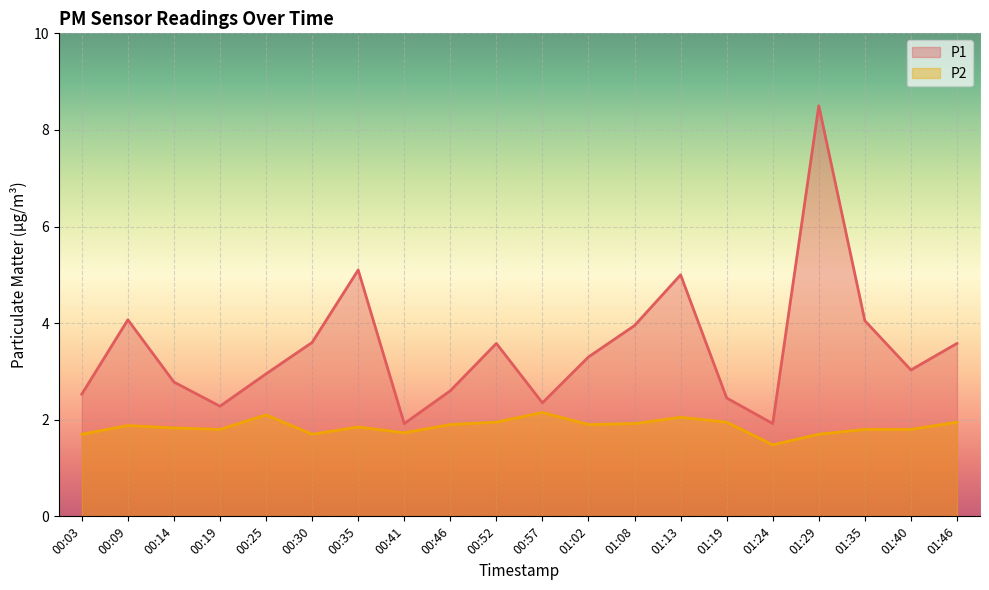

What position from the left is 01:08?

13